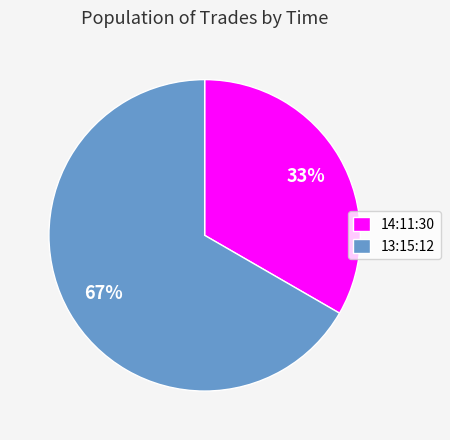

The 13:15:12 slice represents 67% of the pie. True or false?

True